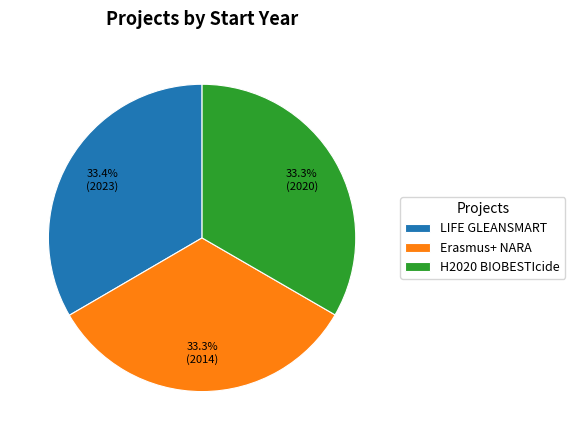

What is the ratio of the value at LIFE GLEANSMART to the value at H2020 BIOBESTIcide?

1.0